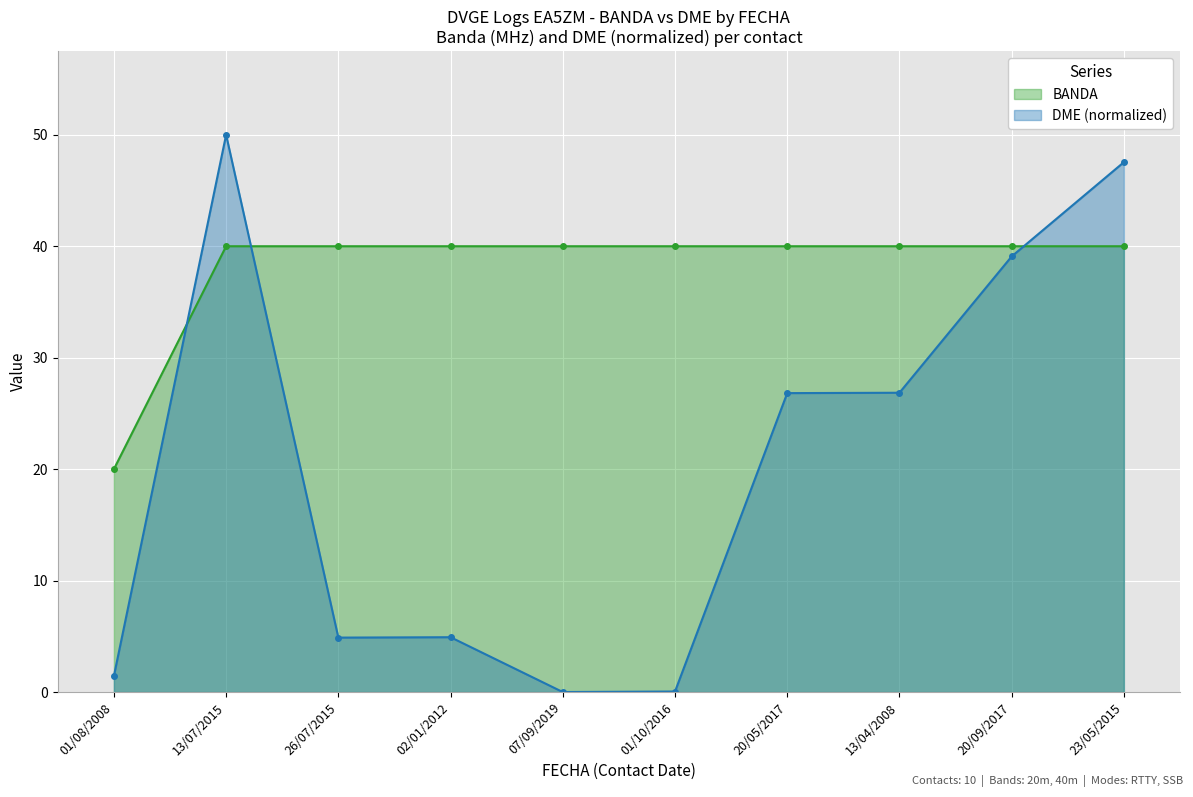

The value of DME_numeric at 26/07/2015 is 4.9. True or false?

True